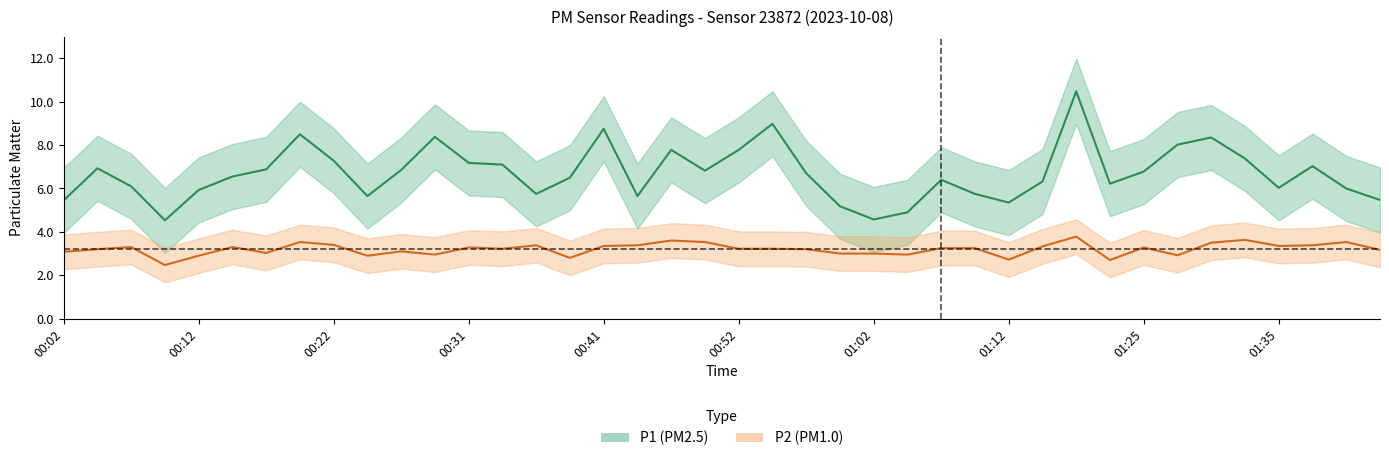

True or false: P1 and P2 intersect in this chart.

False